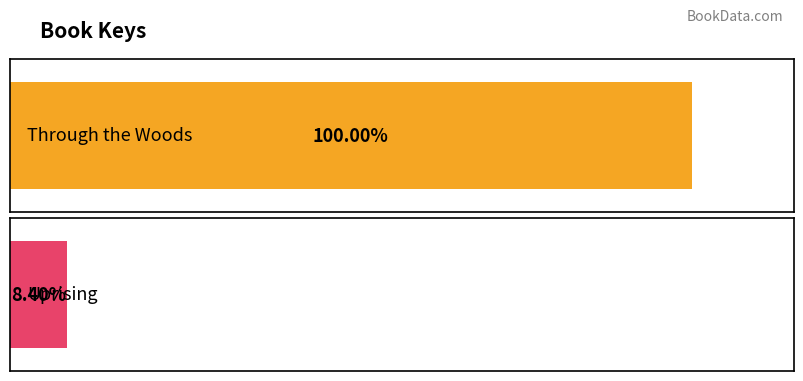

How many data points does each series have?

2